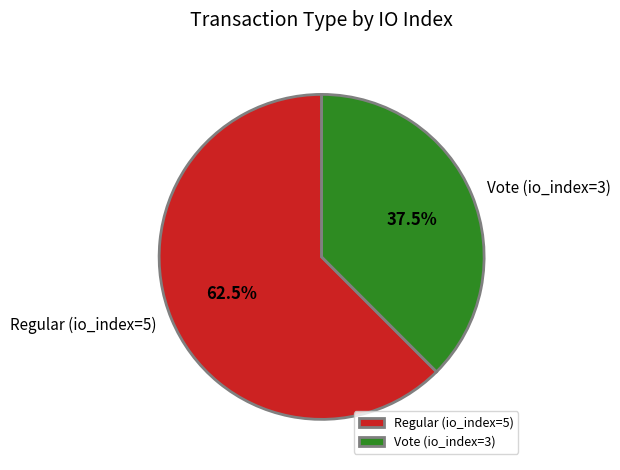

Combined, do Vote (io_index=3) and Regular (io_index=5) account for over 50%?

Yes